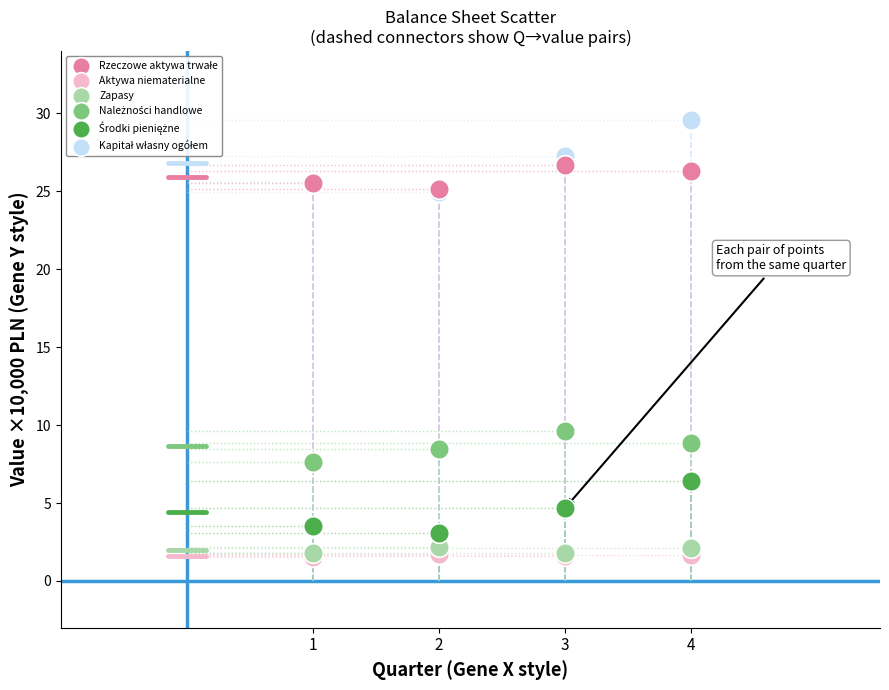

Across all series, what Y value is closest to 15?

9.6